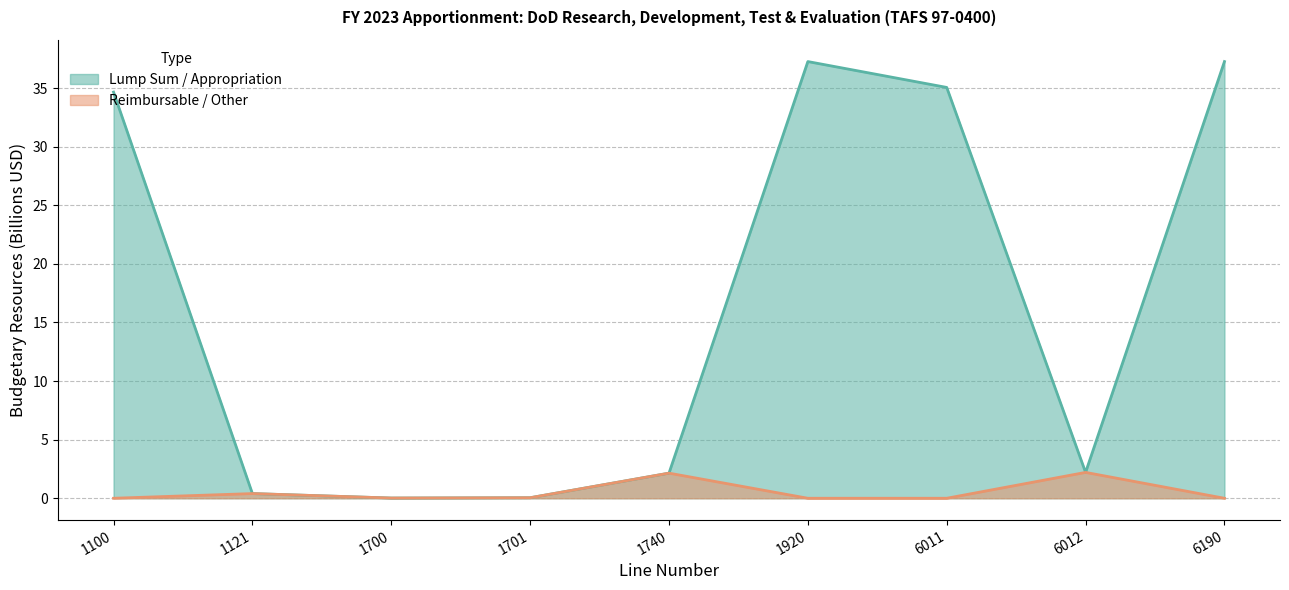

True or false: Lump Sum / Appropriation has more than 1 interior local peaks.

False